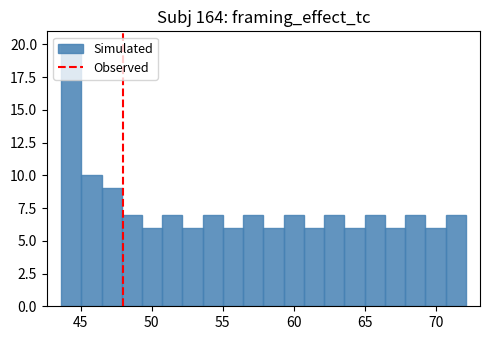

Read against the x-axis, roughly where is the centre of the tallest bar?

44.5